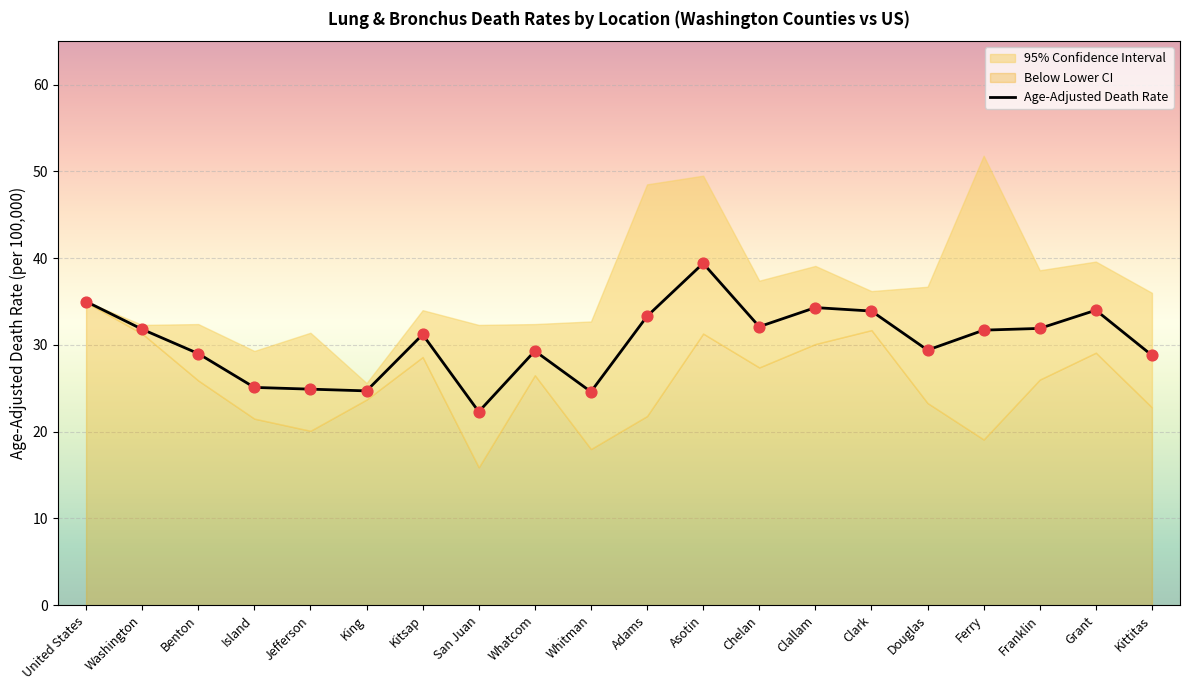

What is the change in value from Kitsap to Douglas?

-1.8